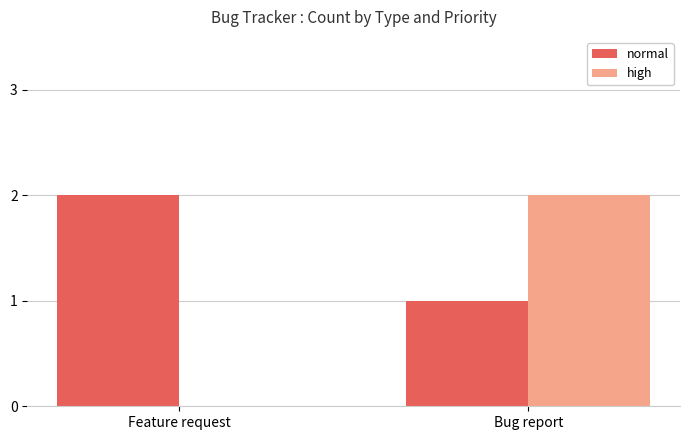

Which series has the widest spread of values?

high